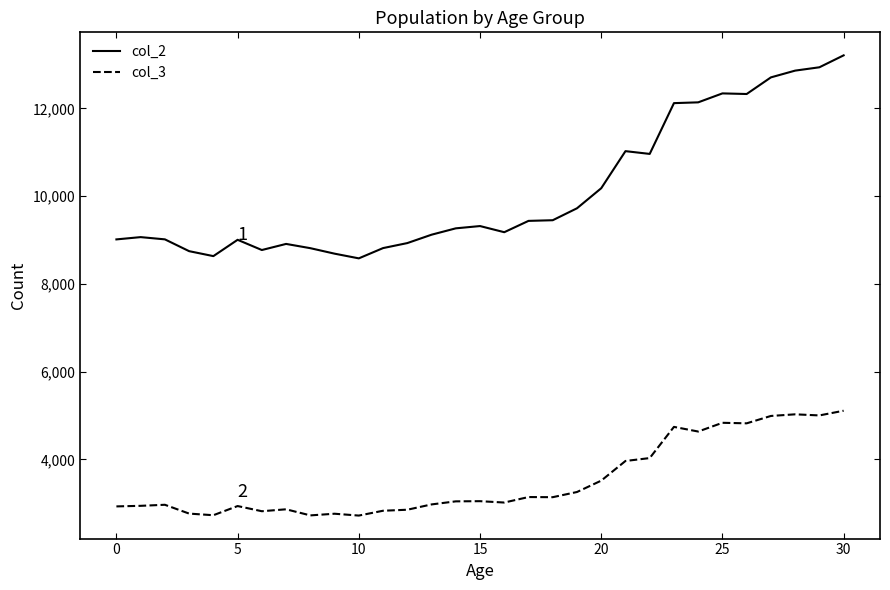

What are all the series names shown in the legend?

col_2, col_3